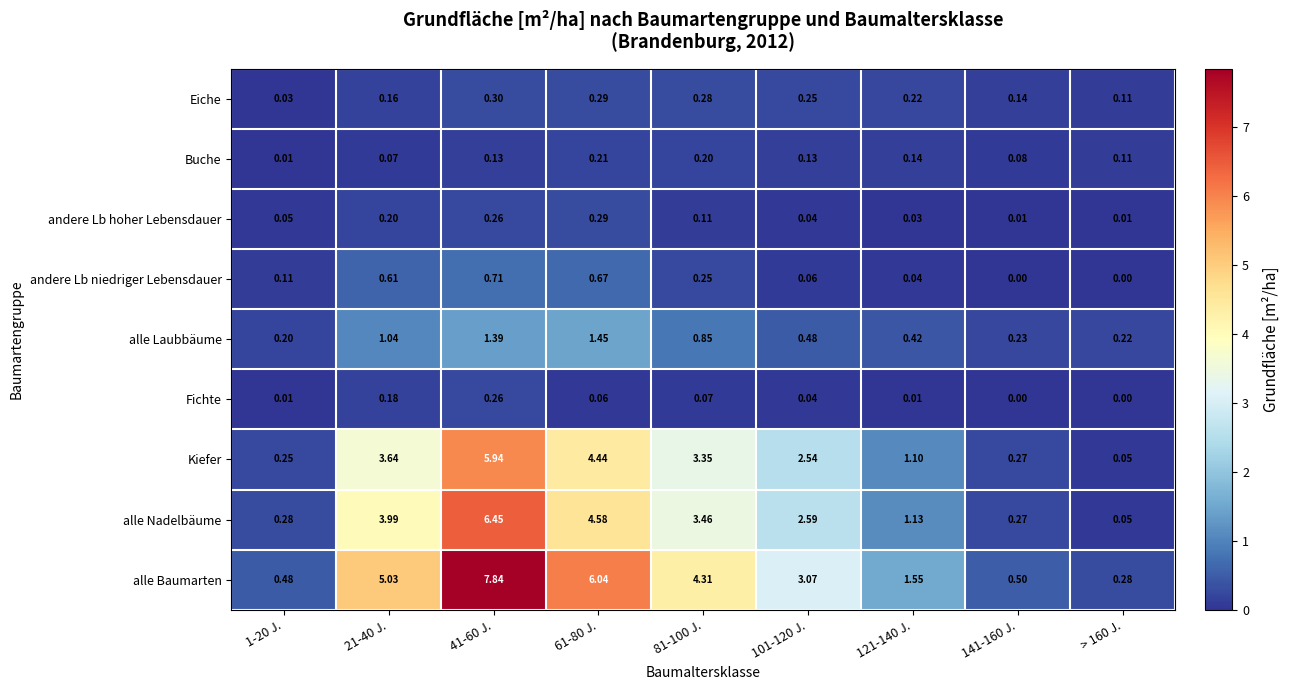

Rank the series at 21-40 J. from highest to lowest value.

alle Baumarten, alle Nadelbäume, Kiefer, alle Laubbäume, andere Lb niedriger Lebensdauer, andere Lb hoher Lebensdauer, Fichte, Eiche, Buche